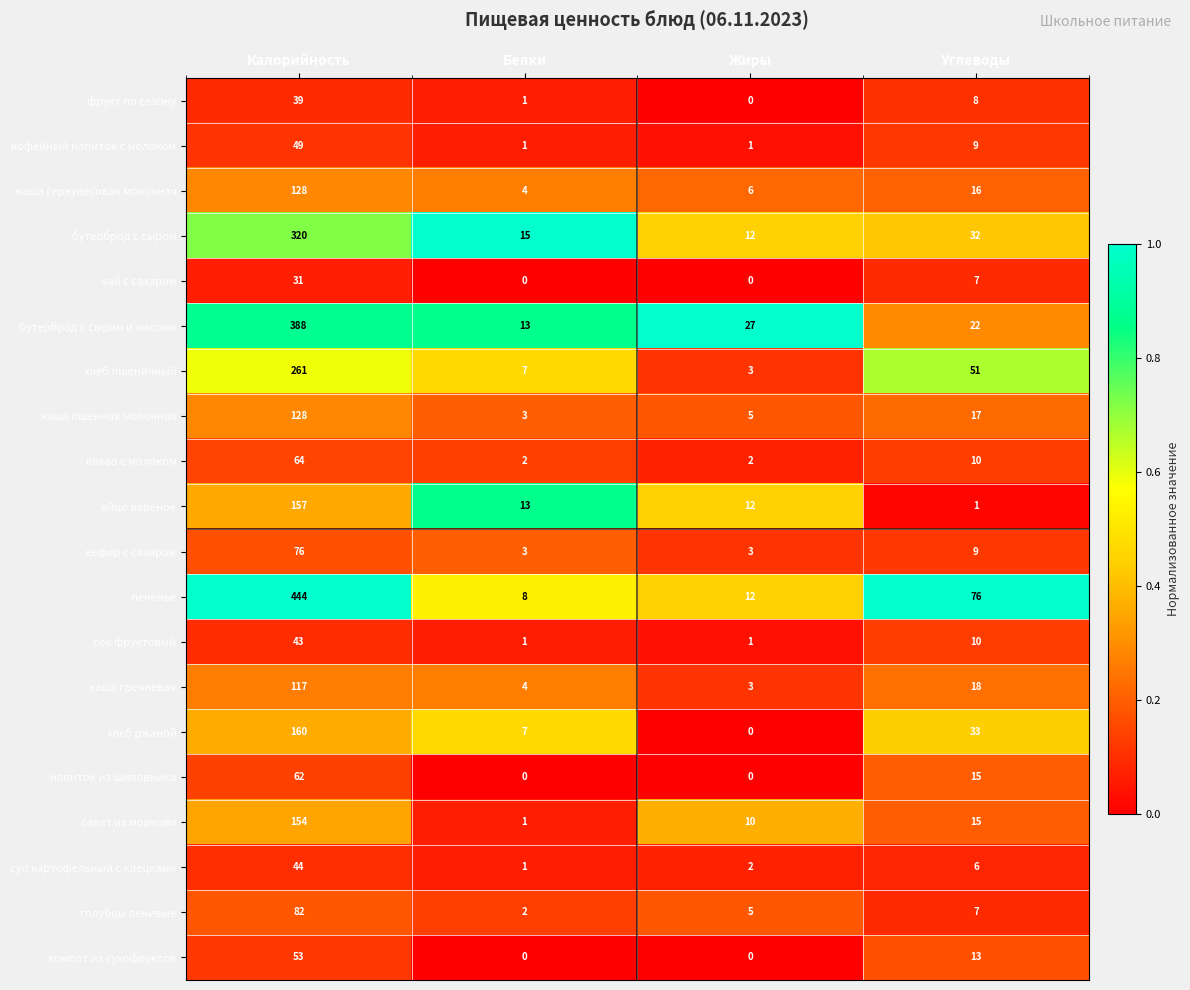

What is the difference between the maximum and minimum values in the напиток из шиповника series?

62